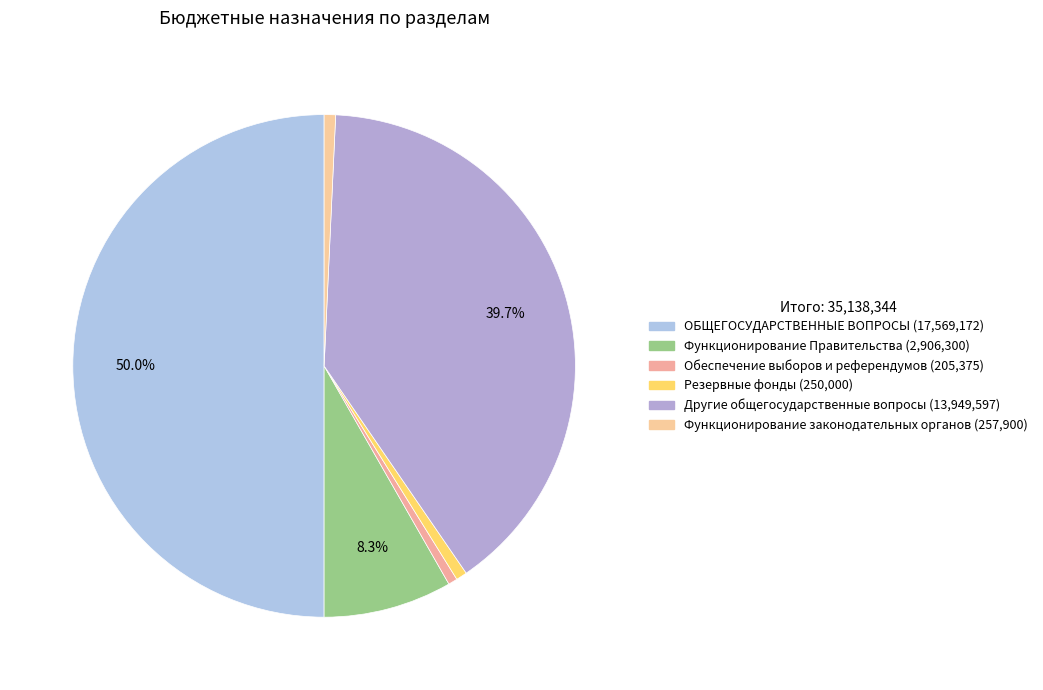

How many slices are in this pie chart?

6